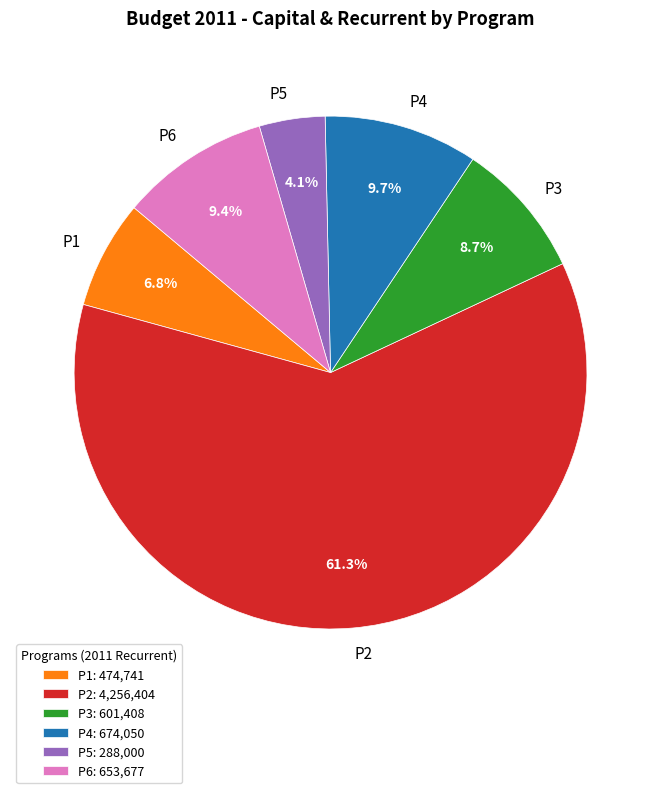

How many segments does this pie chart have?

6